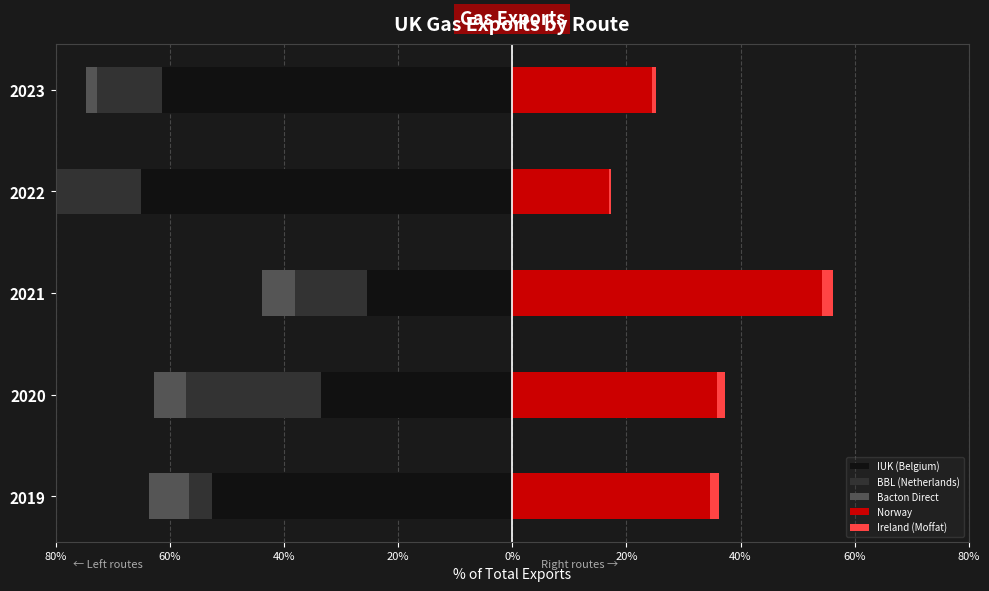

What are all the series names shown in the legend?

IUK (Belgium), BBL (Netherlands), Bacton Direct, Norway, Ireland (Moffat)